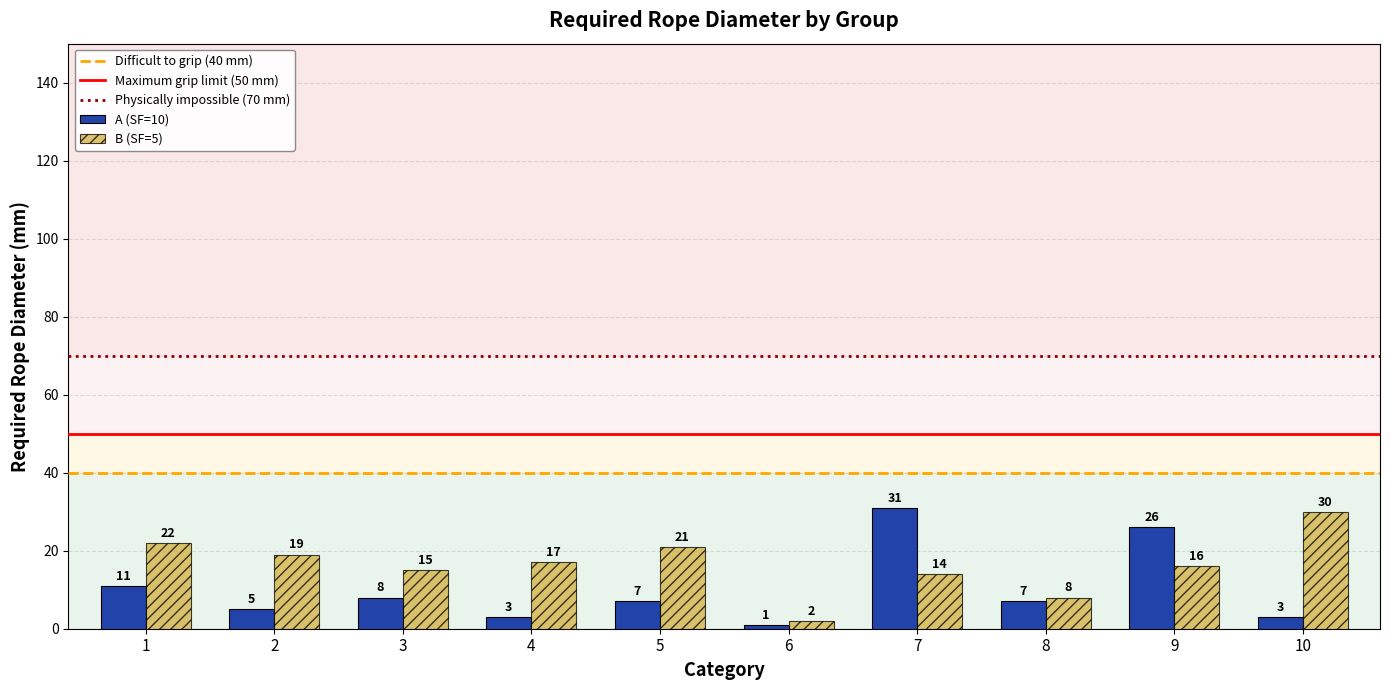

Read the B (SF=5) value at 9, to the nearest 10.

20